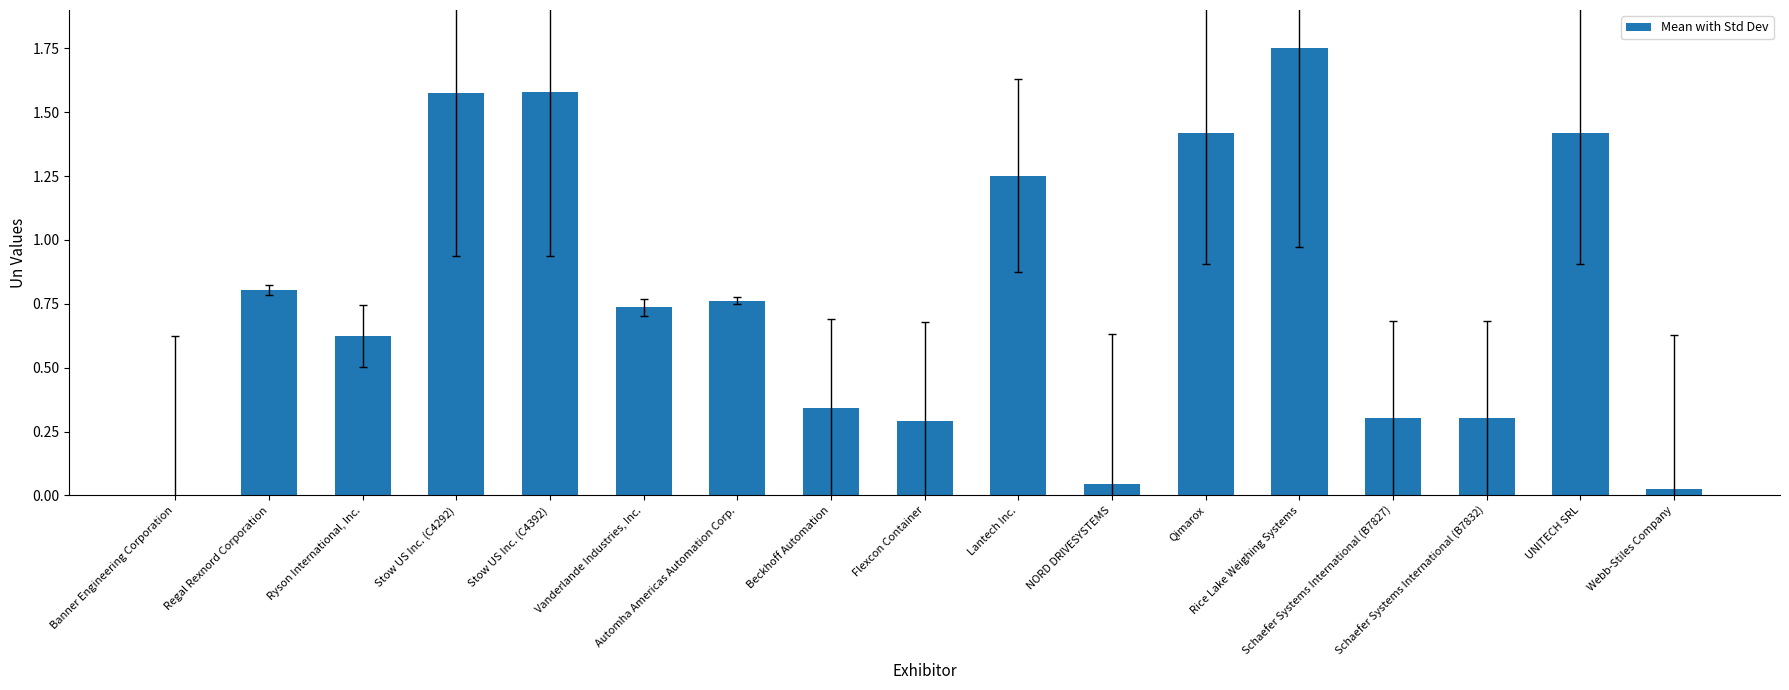

What is the sum of all values?

13.2